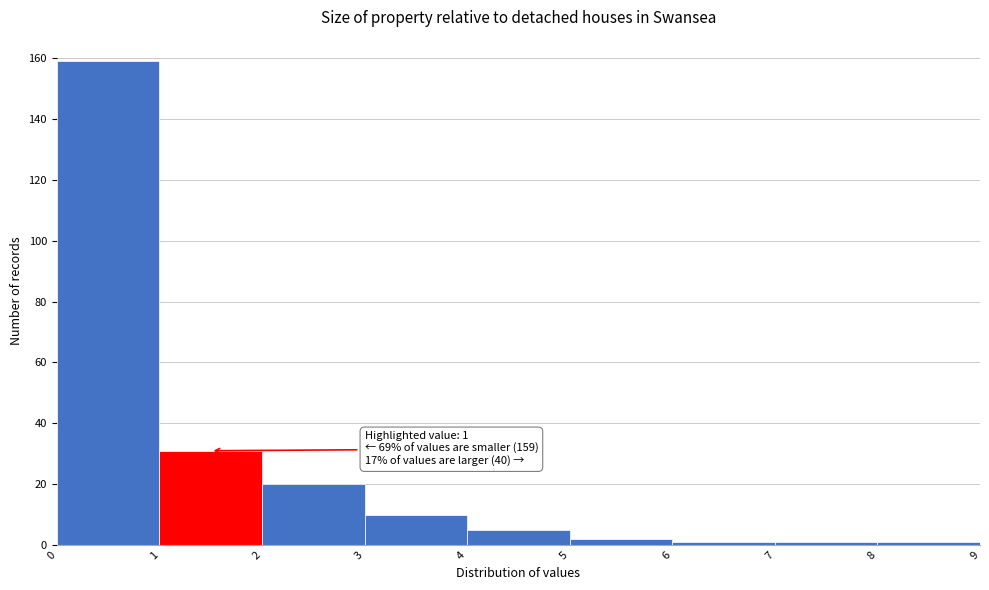

Over which range of the x-axis is the bar tallest?

0 to 1